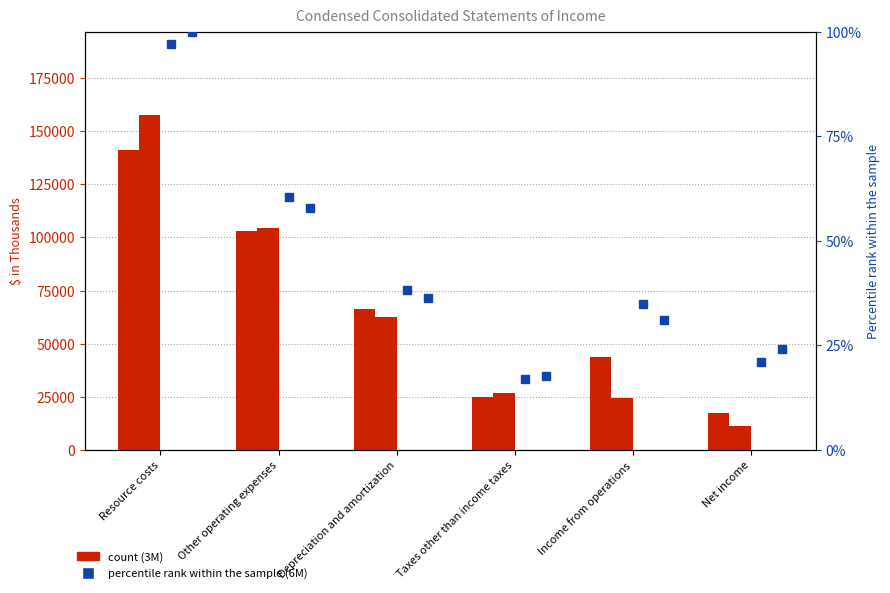

What is the difference between the highest and lowest values at Depreciation and amortization?

66109.9